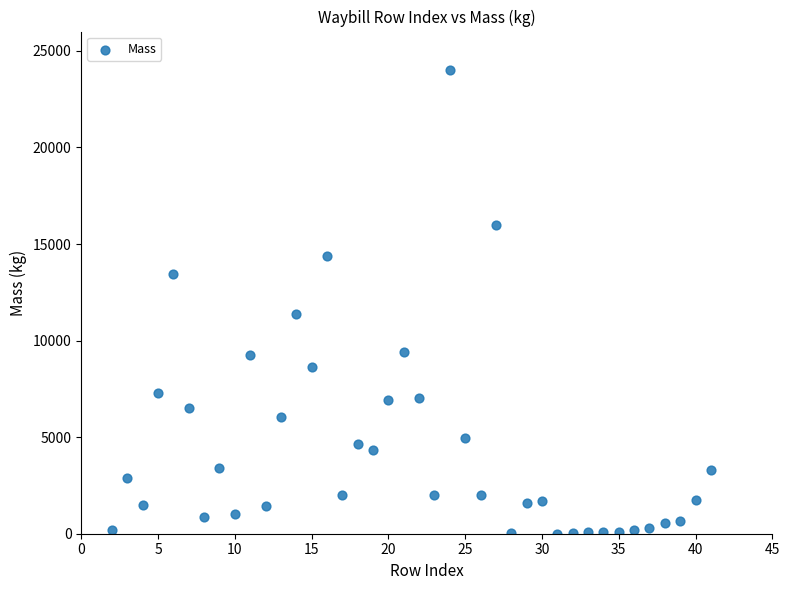

What is the range of X values (max minus min)?

39